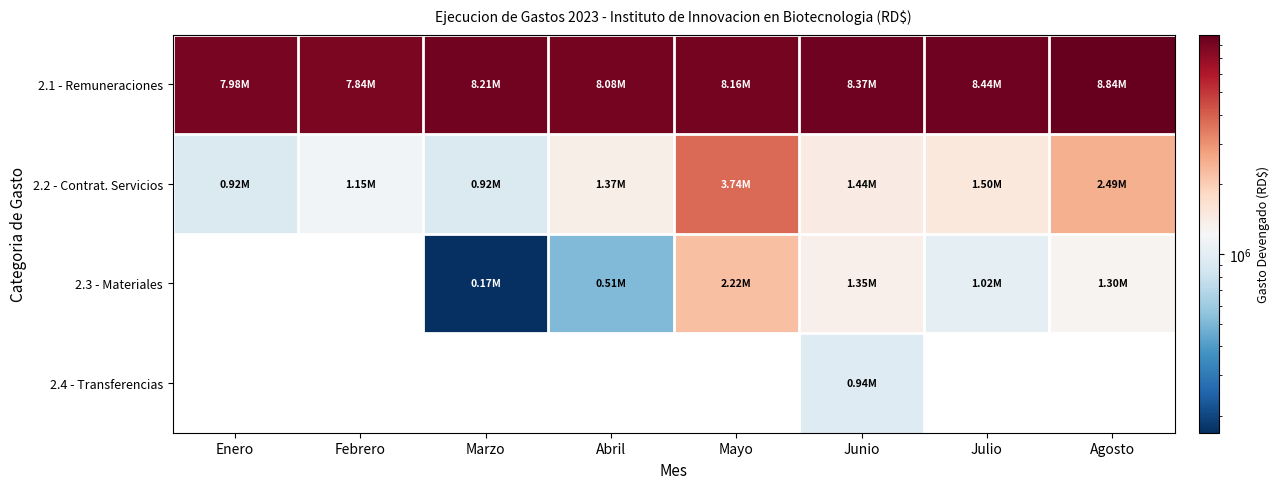

How many values in the 2.4 - Transferencias series exceed 0?

1